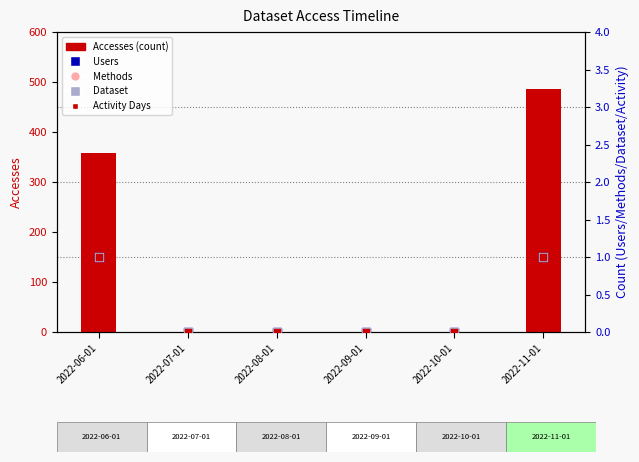

At which category is the sum across all series the highest?

2022-11-01